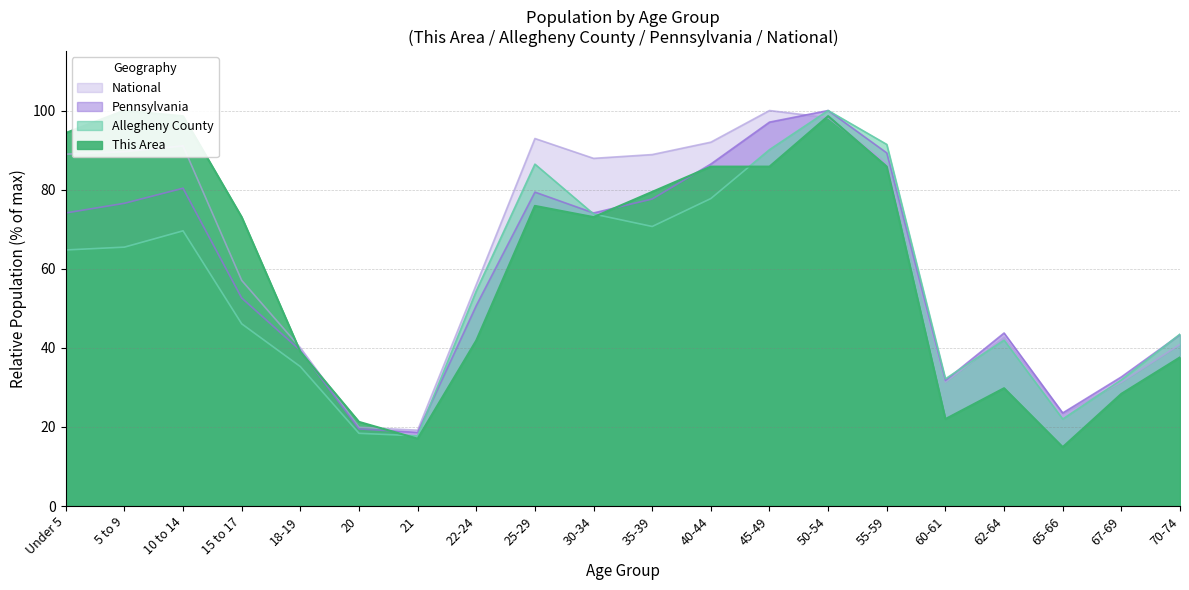

How many lines are shown in the chart?

4